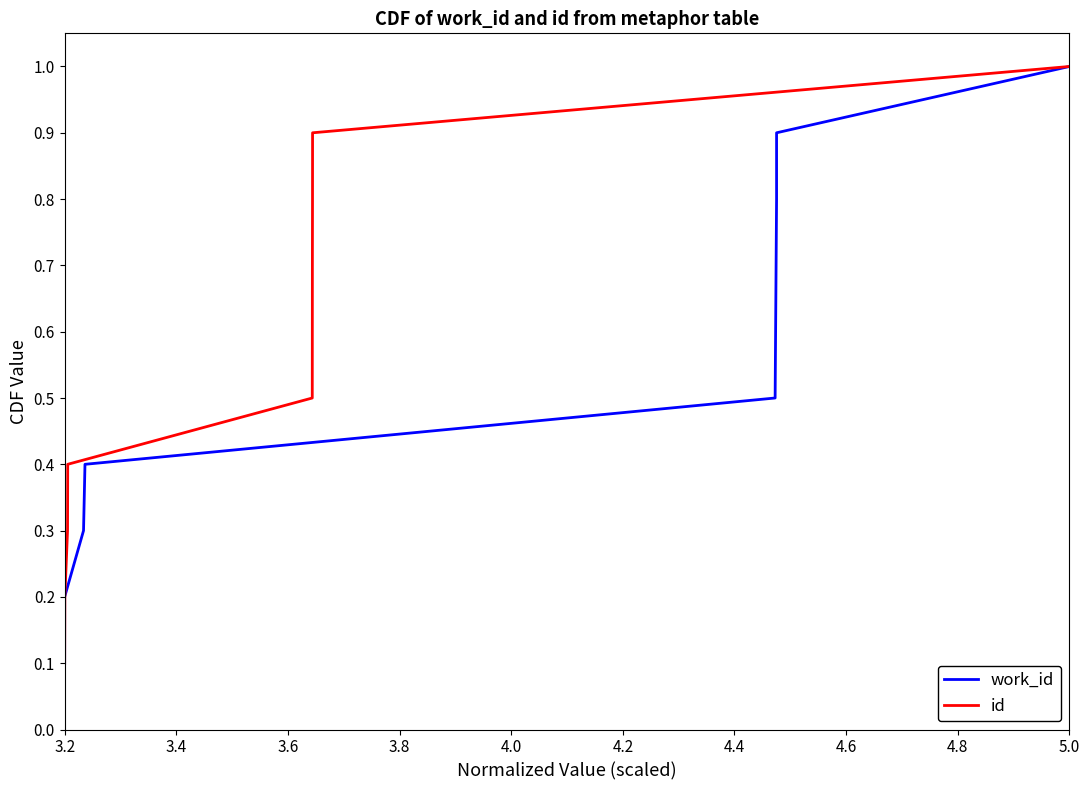

At which label does work_id reach its peak?

5.0